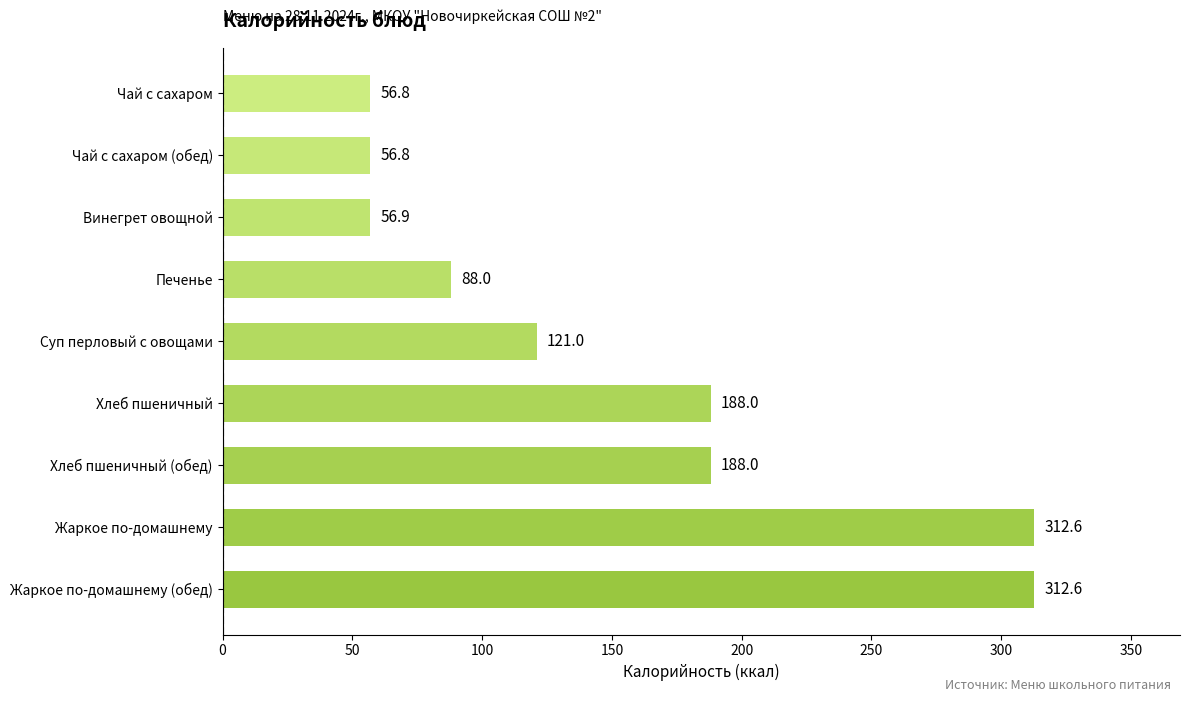

What is the approximate value at Хлеб пшеничный (обед)?

188.0